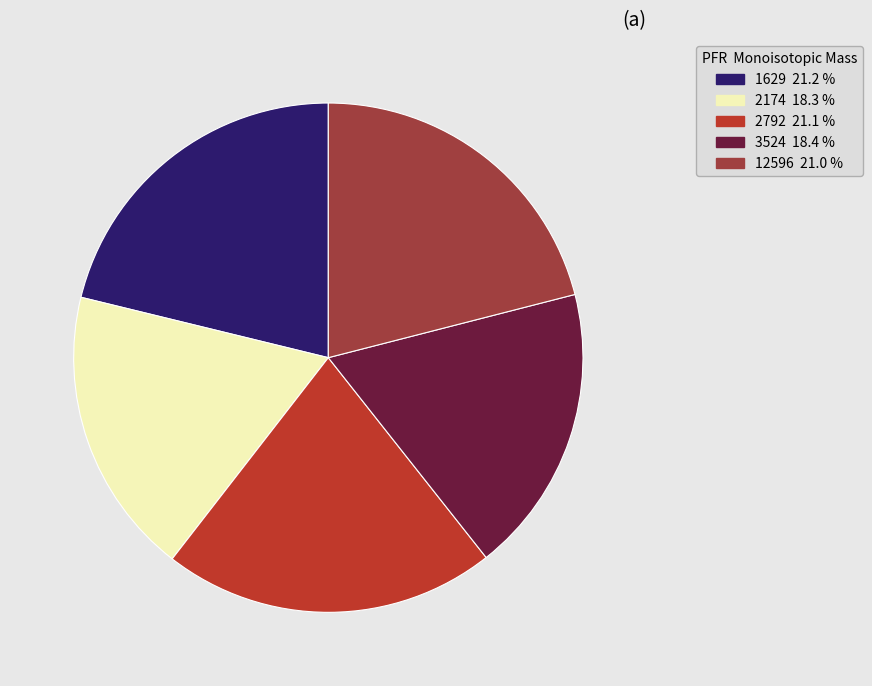

What percentage is the 3524 slice, to the nearest percent?

18%